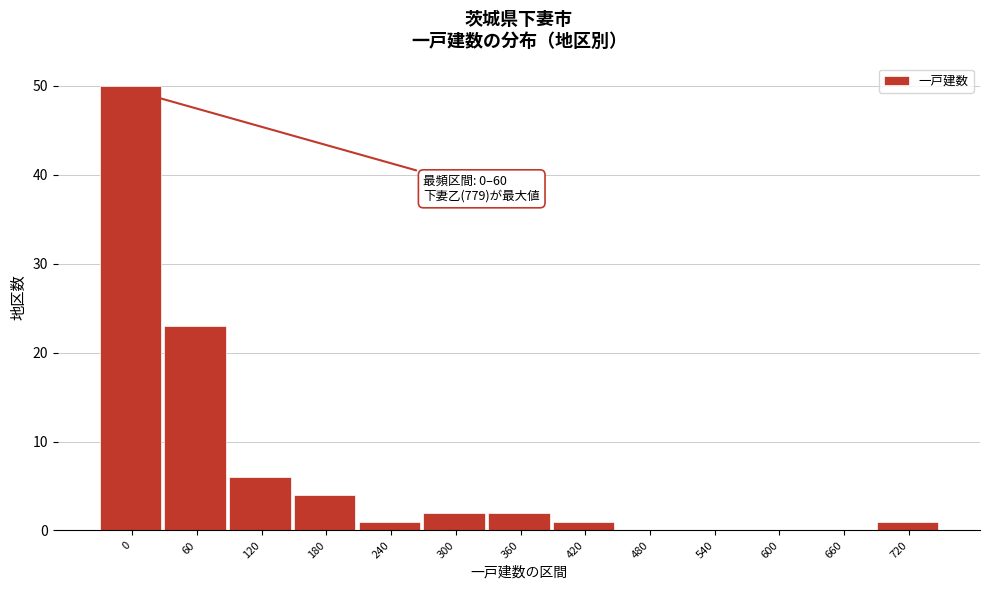

Reading right to left, extract all data points from this chart.

720=1	660=0	600=0	540=0	480=0	420=1	360=2	300=2	240=1	180=4	120=6	60=23	0=50